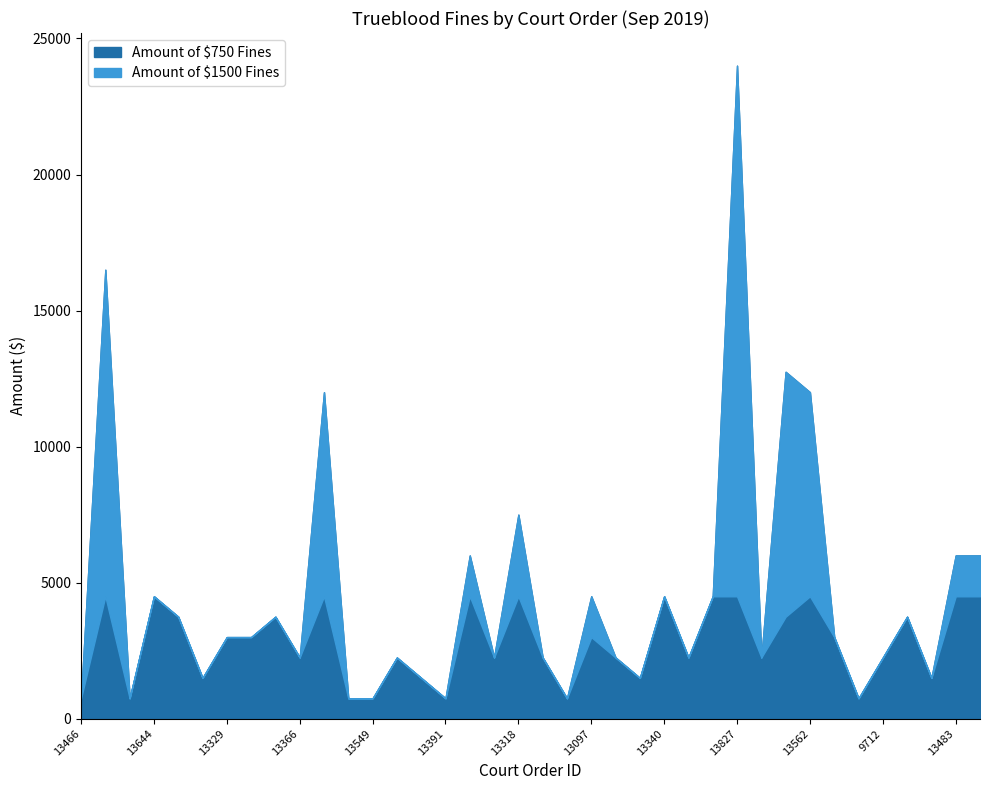

Between which two adjacent categories do Amount of $1500 Fines and Amount of $750 Fines first intersect?

13466 and 13980